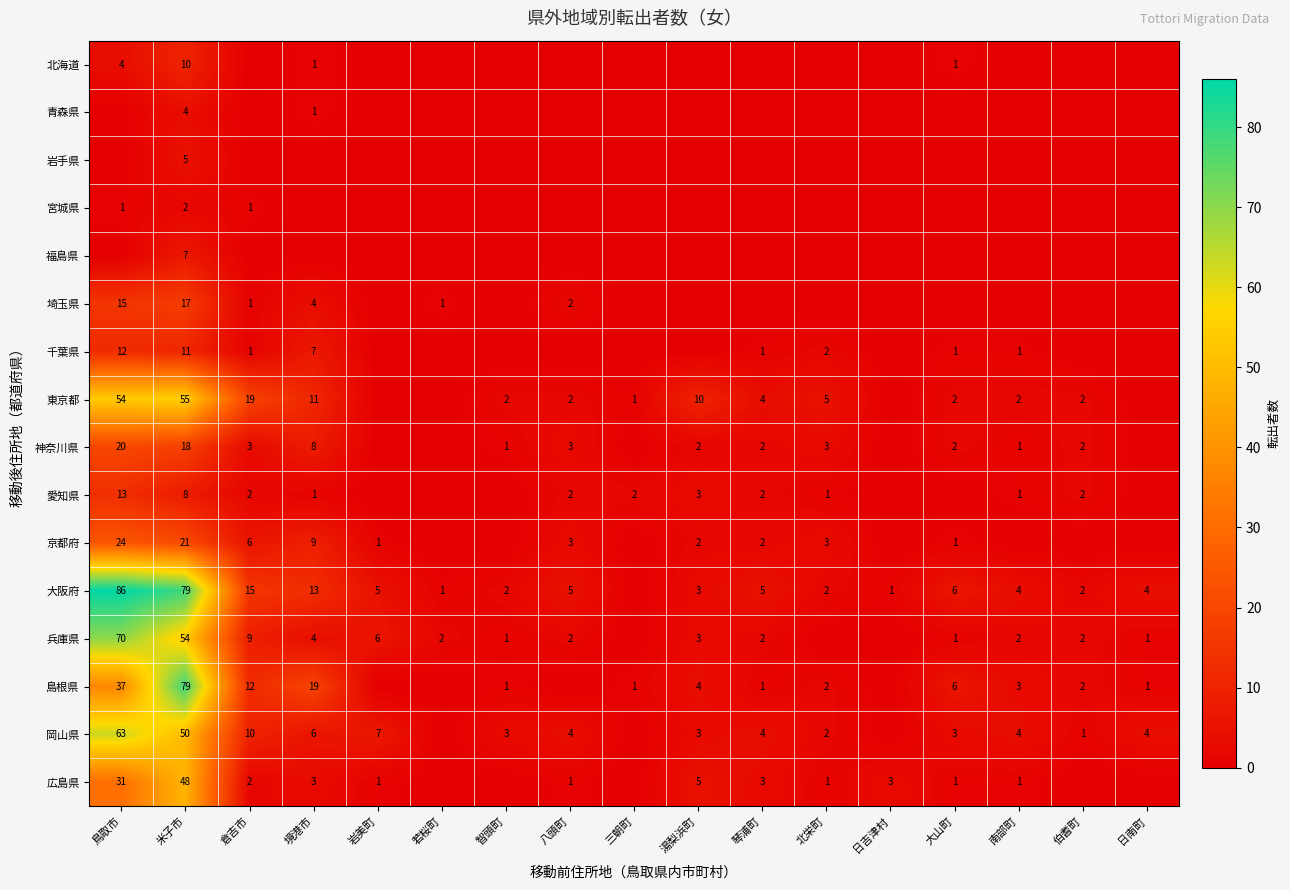

The value of 広島県 at 米子市 is 48. True or false?

True